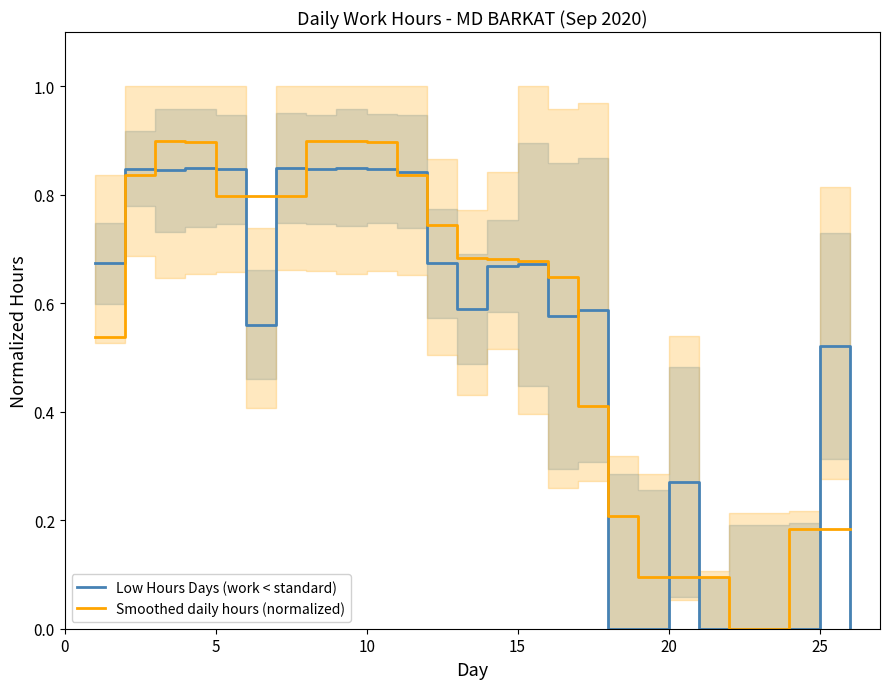

How many interior local valleys does the Low Hours Days (work < standard) series have?

5